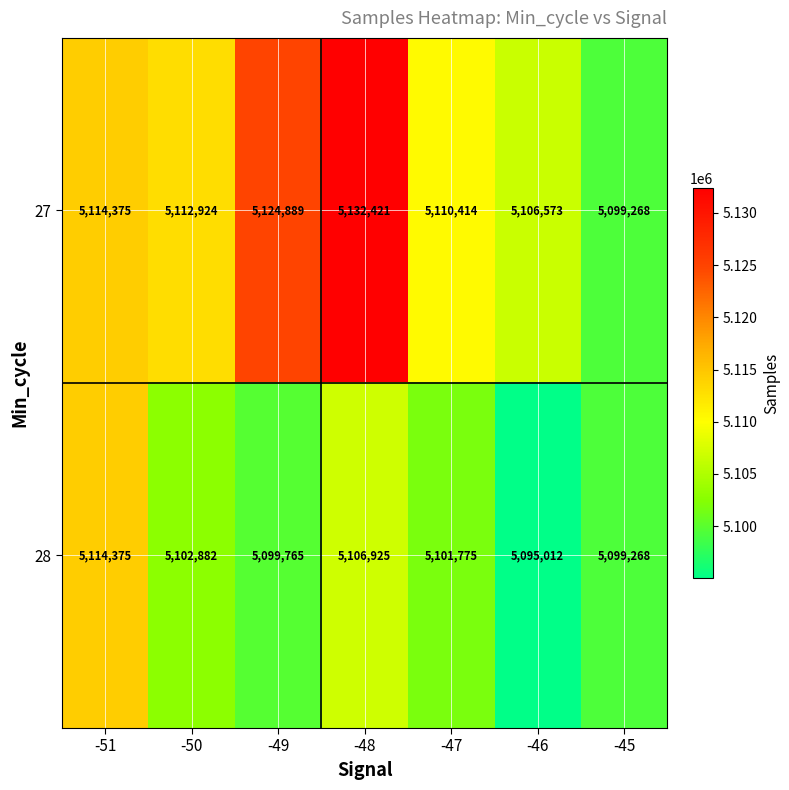

Reading left to right, transcribe all the data shown in this chart.

27: -51=5114375	-50=5112924	-49=5124889	-48=5132421	-47=5110414	-46=5106573	-45=5099268
28: -51=5114375	-50=5102882	-49=5099765	-48=5106925	-47=5101775	-46=5095012	-45=5099268